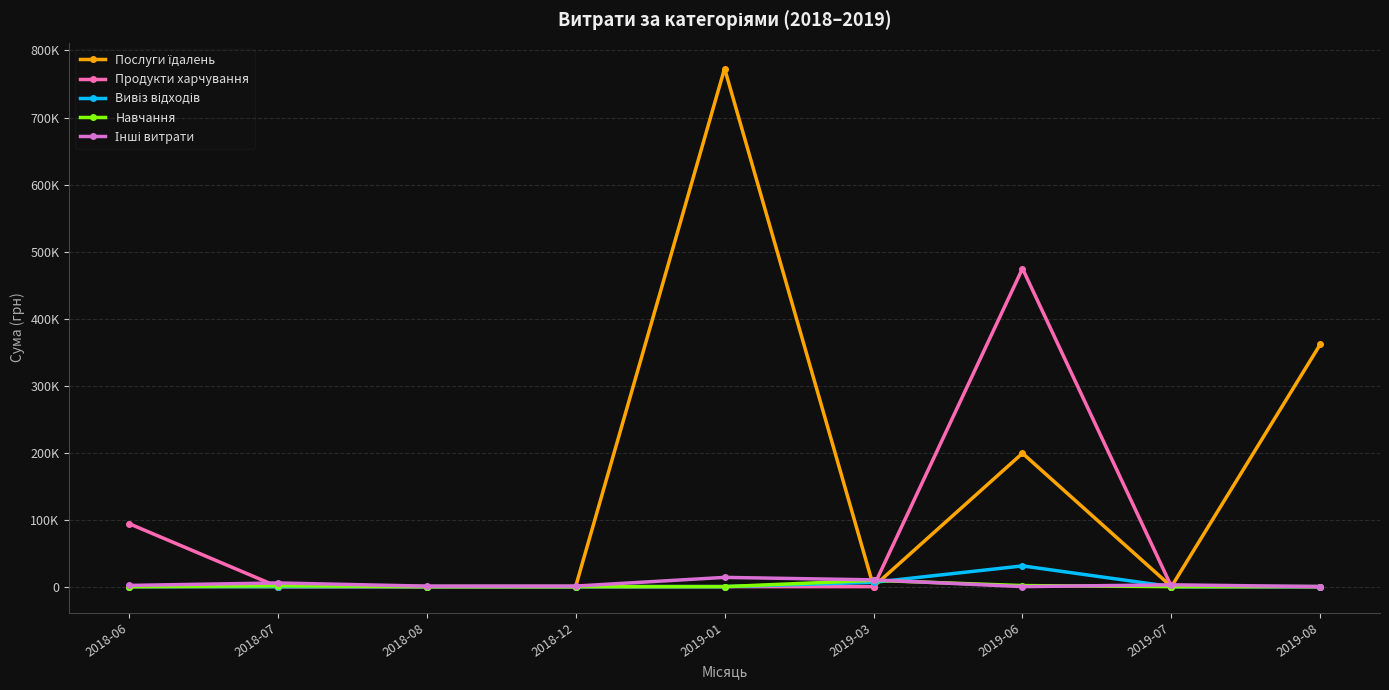

Which category has the lowest value in the Продукти харчування series?

2018-07